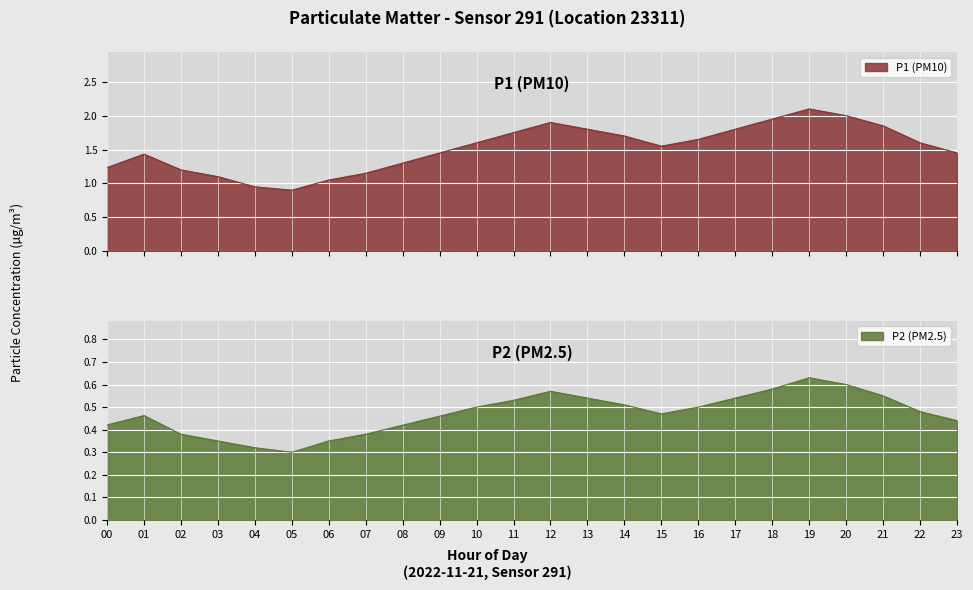

How many lines are shown in the chart?

2